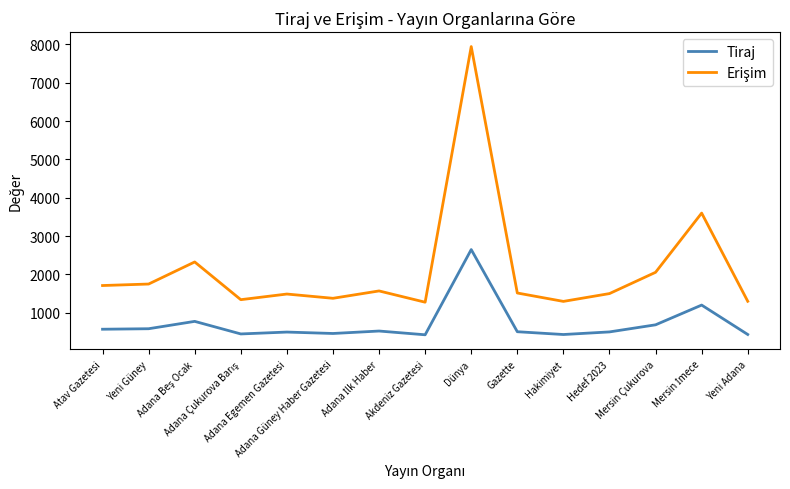

What is the maximum value shown in the chart?

7944